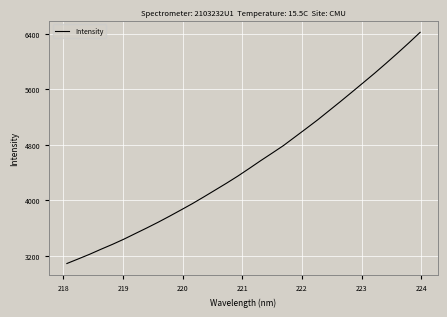

What is the difference between the maximum and second lowest values?

3267.6